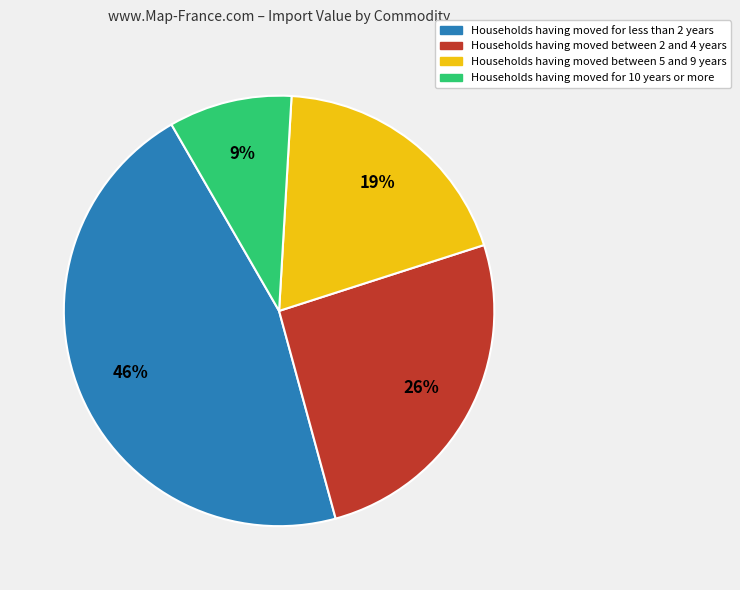

Is it true that Households having moved between 5 and 9 years is 19% of the pie?

True